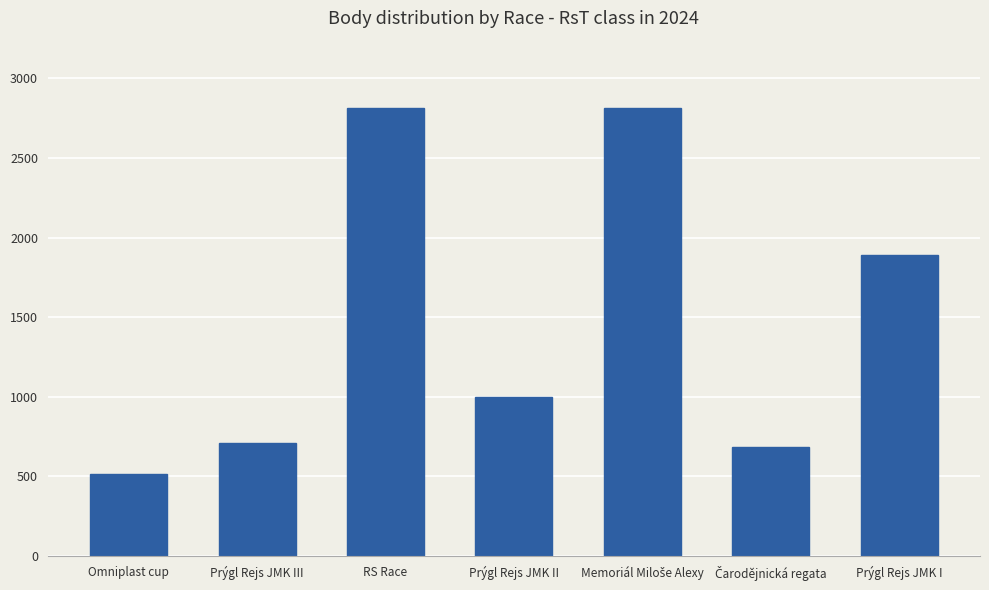

What is the ratio of the value at Omniplast cup to the value at RS Race?

0.2